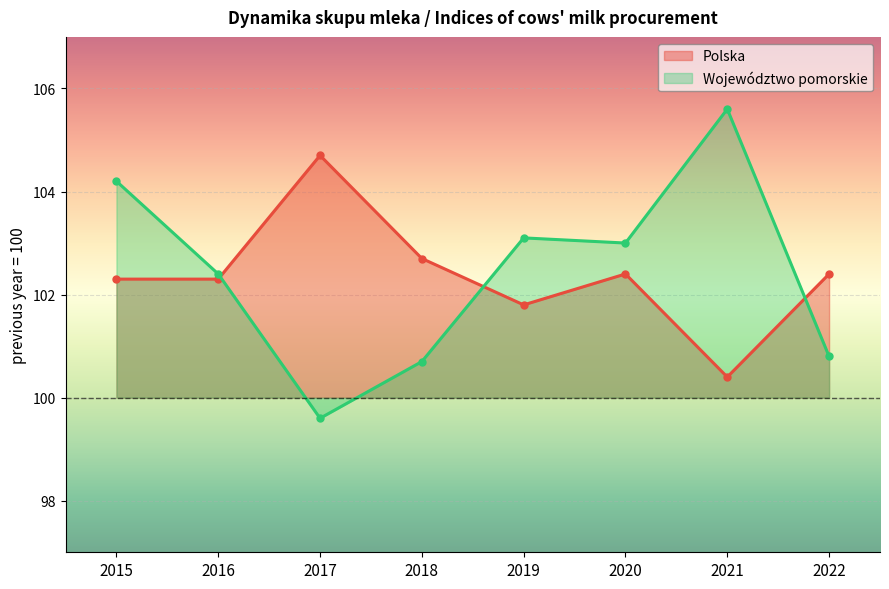

Reading left to right, list all the values displayed in this chart.

Polska: 2015=102.3	2016=102.3	2017=104.7	2018=102.7	2019=101.8	2020=102.4	2021=100.4	2022=102.4
Województwo pomorskie: 2015=104.2	2016=102.4	2017=99.6	2018=100.7	2019=103.1	2020=103.0	2021=105.6	2022=100.8